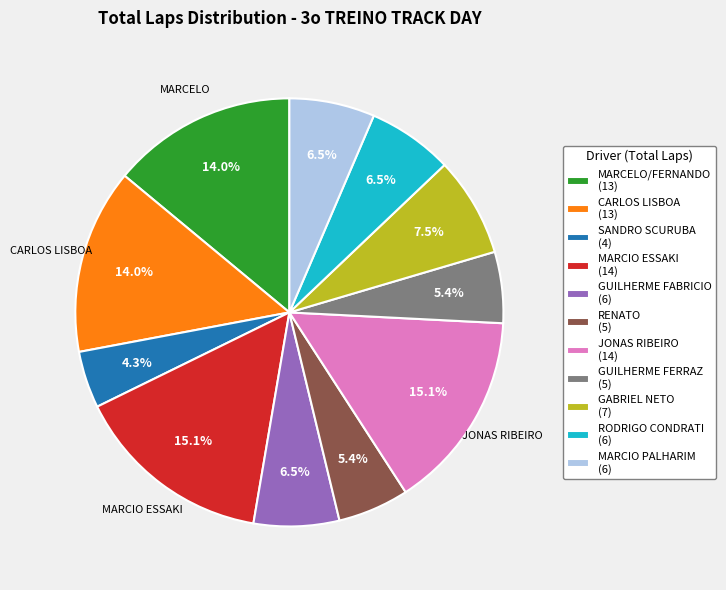

How many segments does this pie chart have?

11